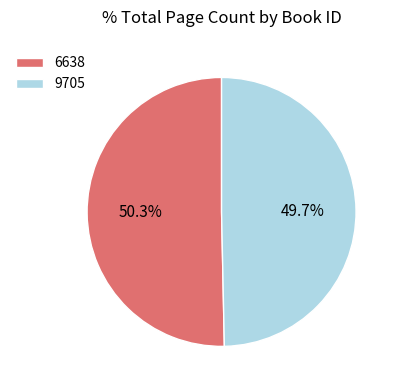

To the nearest percent, what percentage of the pie is 9705?

50%